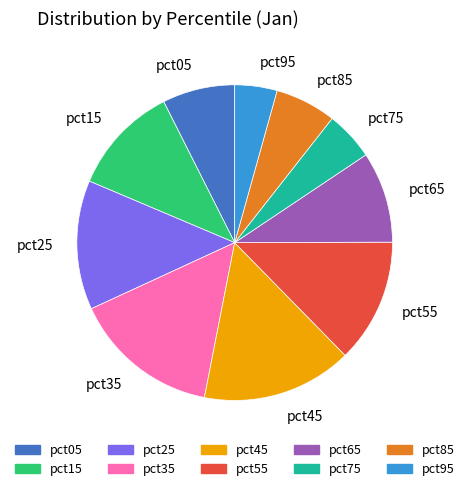

True or false: pct95 accounts for 4% of the total.

True